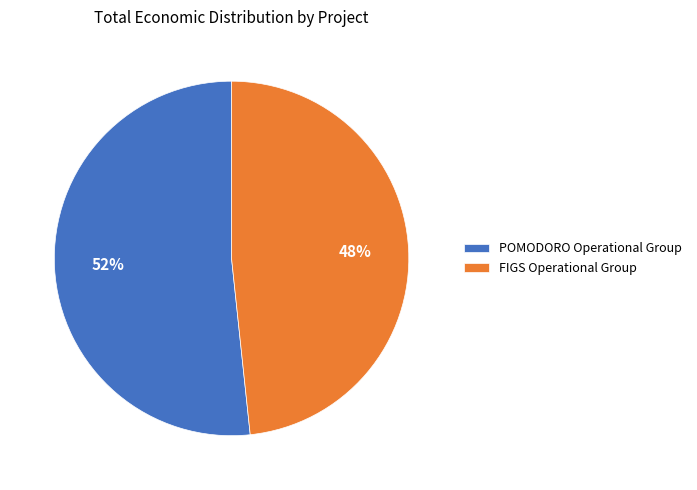

What is the ratio of the value at FIGS Operational Group to the value at POMODORO Operational Group?

0.9